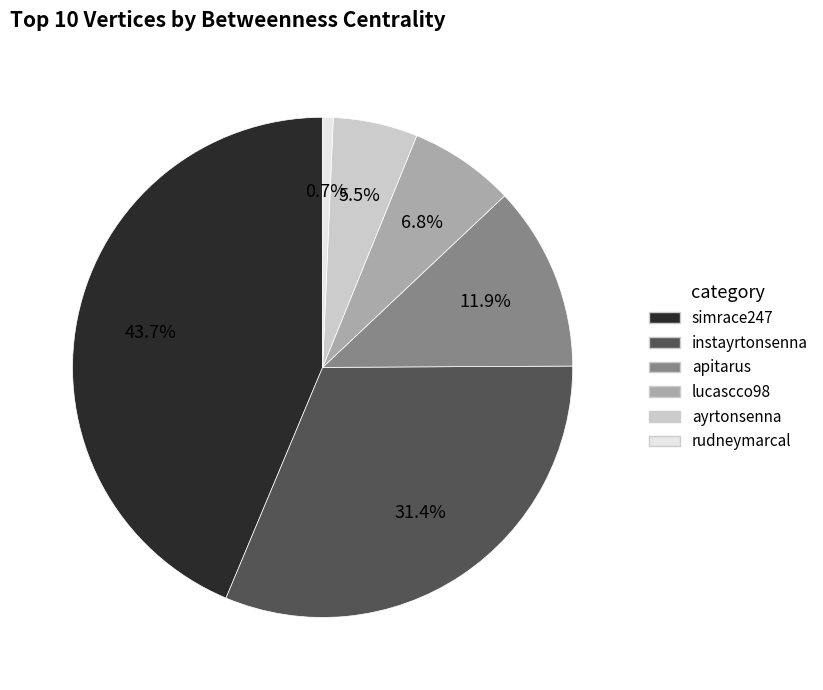

What percentage is the simrace247 slice, to the nearest percent?

44%